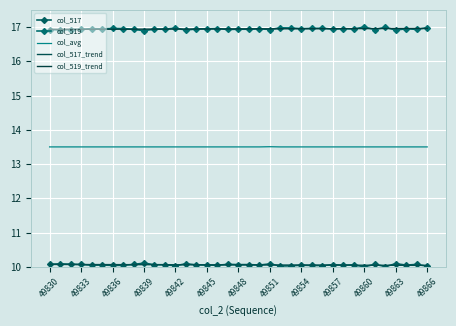

True or false: col_519_trend and col_avg cross at least once.

False